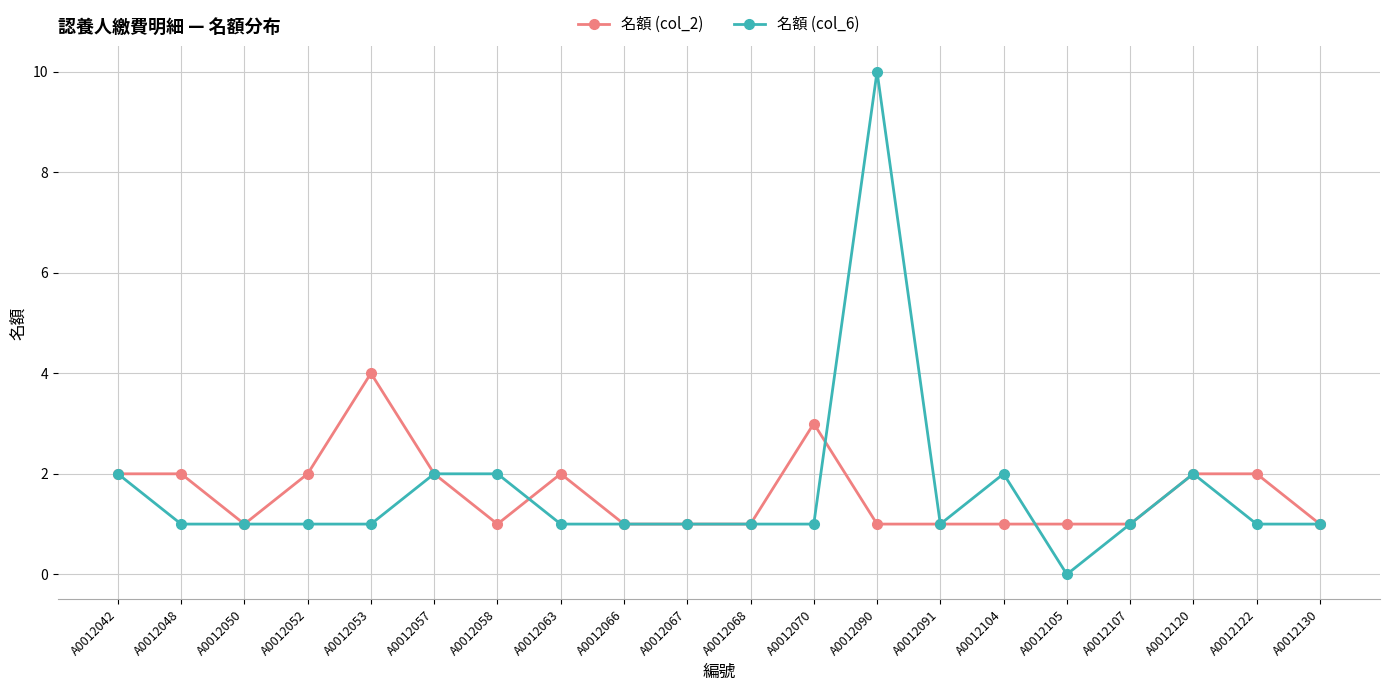

List the series in order of their peak value, highest first.

名額 (col_6), 名額 (col_2)